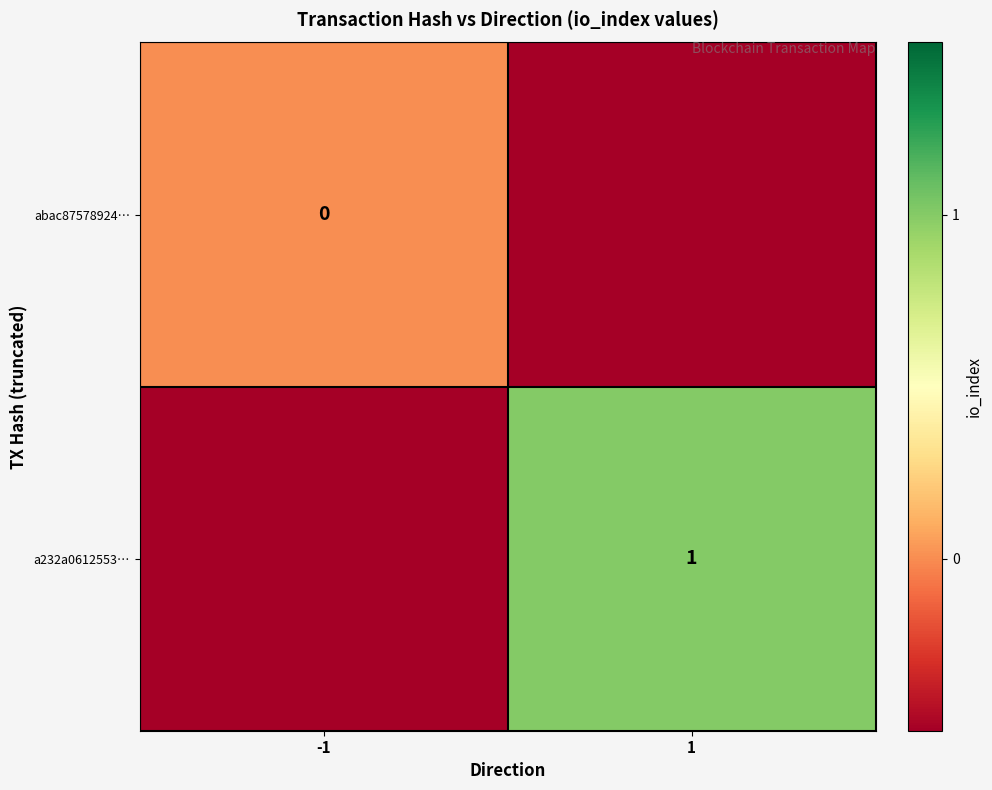

At which category is the sum across all series the highest?

1